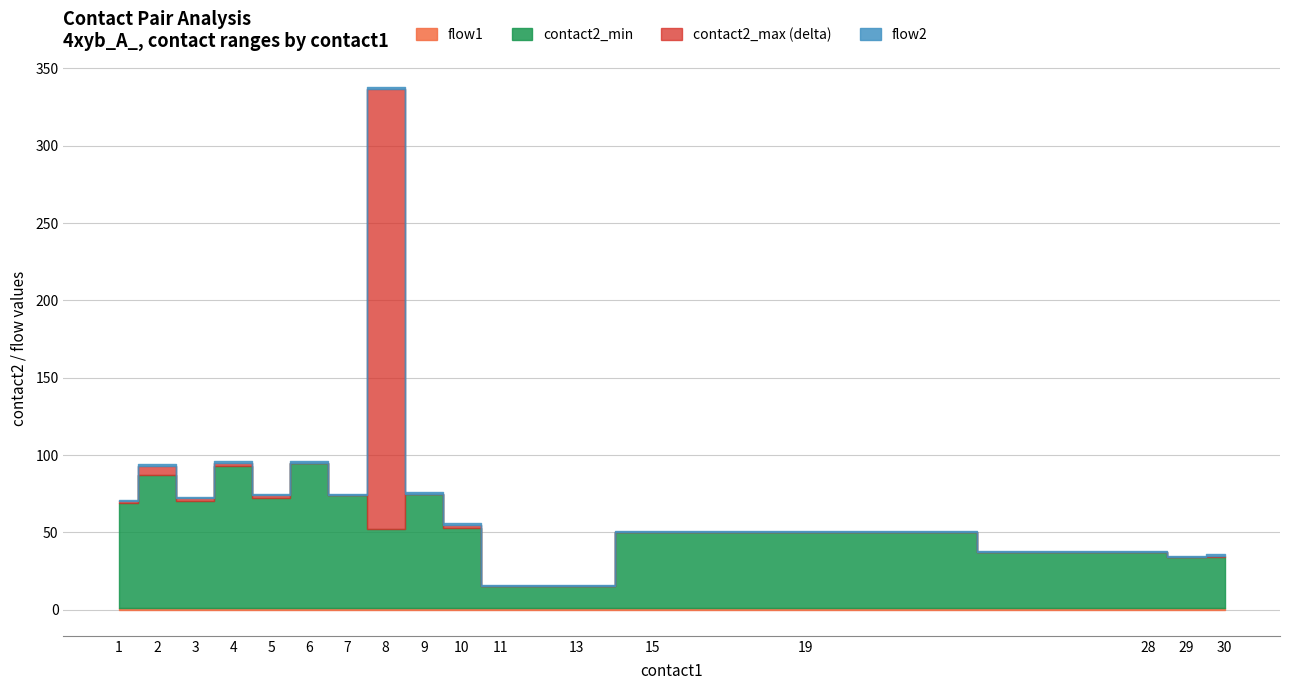

Which series changed the most between 19 and 28?

contact2_min